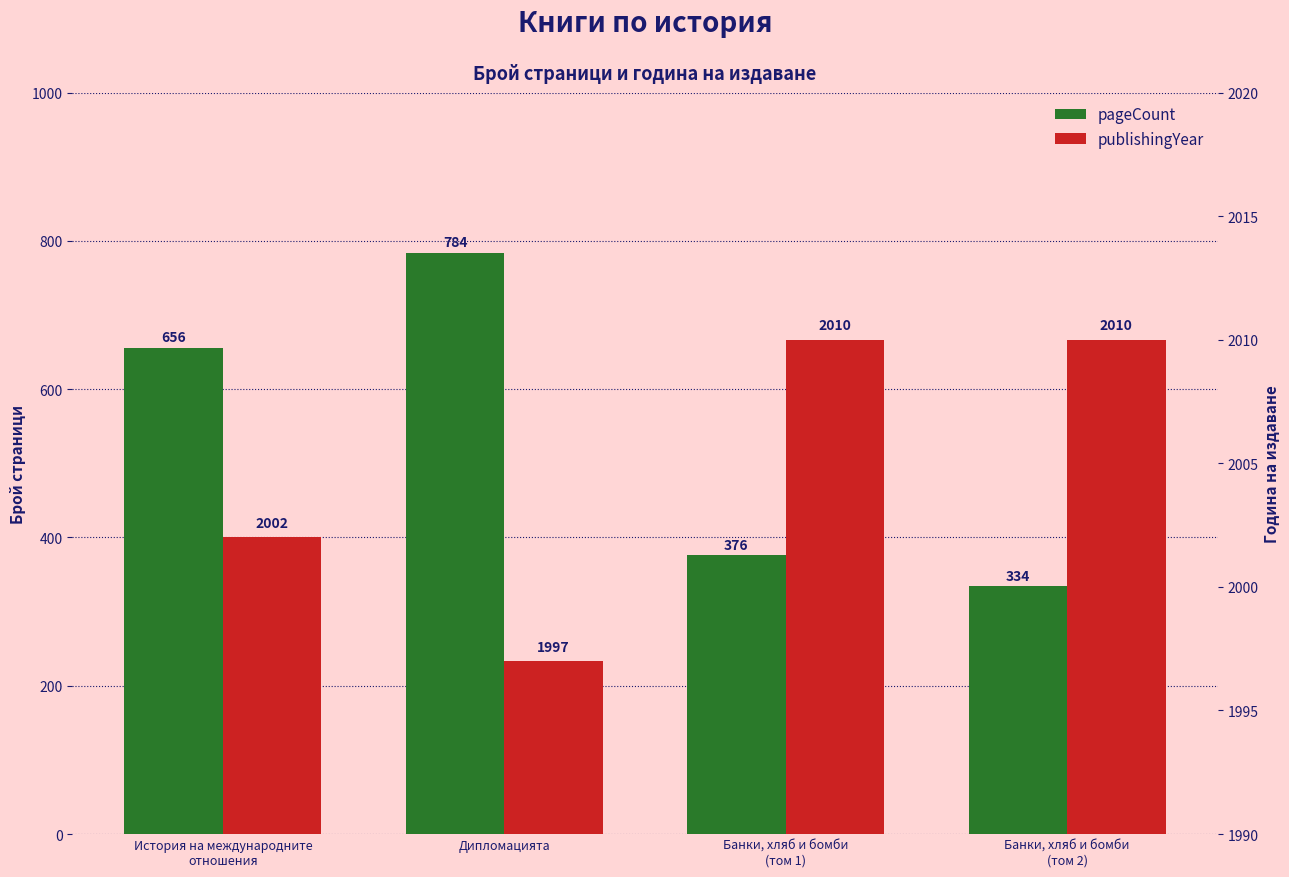

How many bars are there in each group?

2